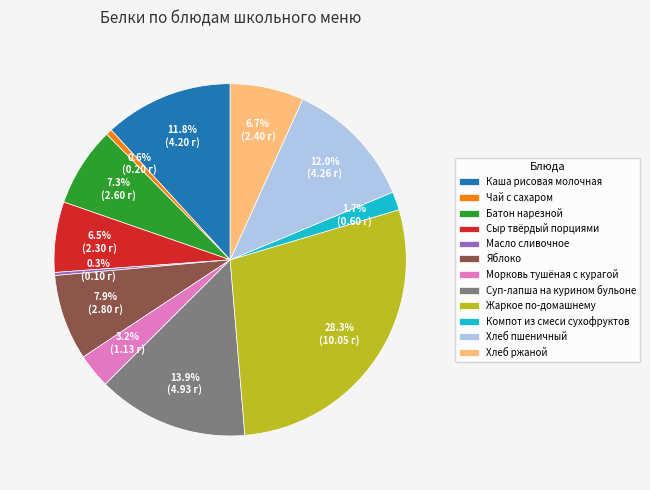

What percentage is NOT represented by Чай с сахаром?

99.4%